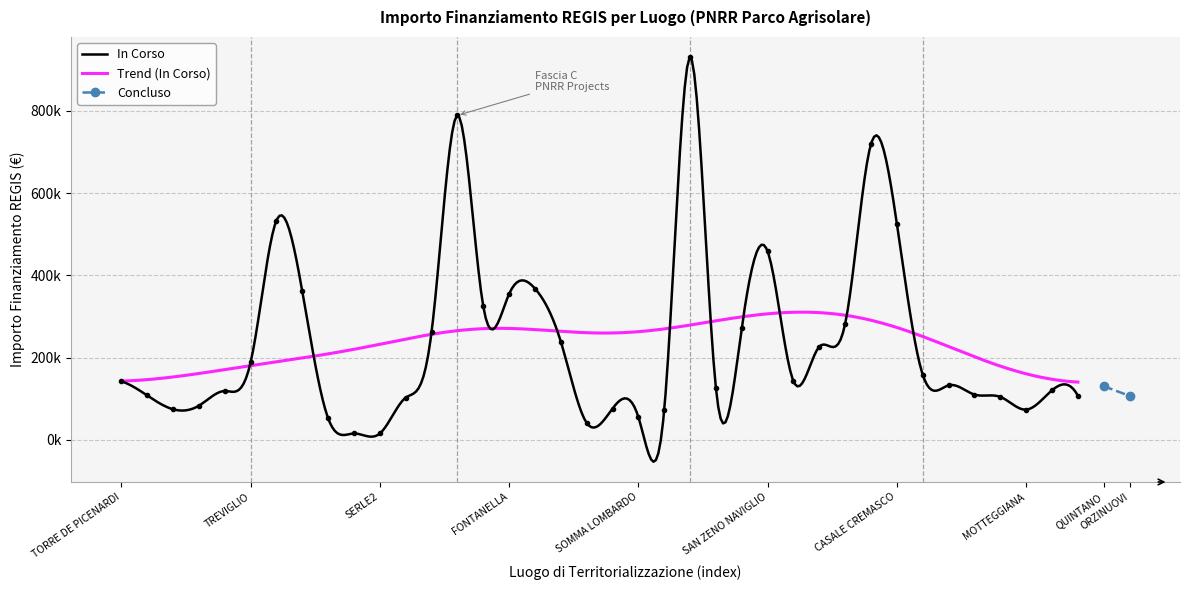

How many values exceed 142320?

18